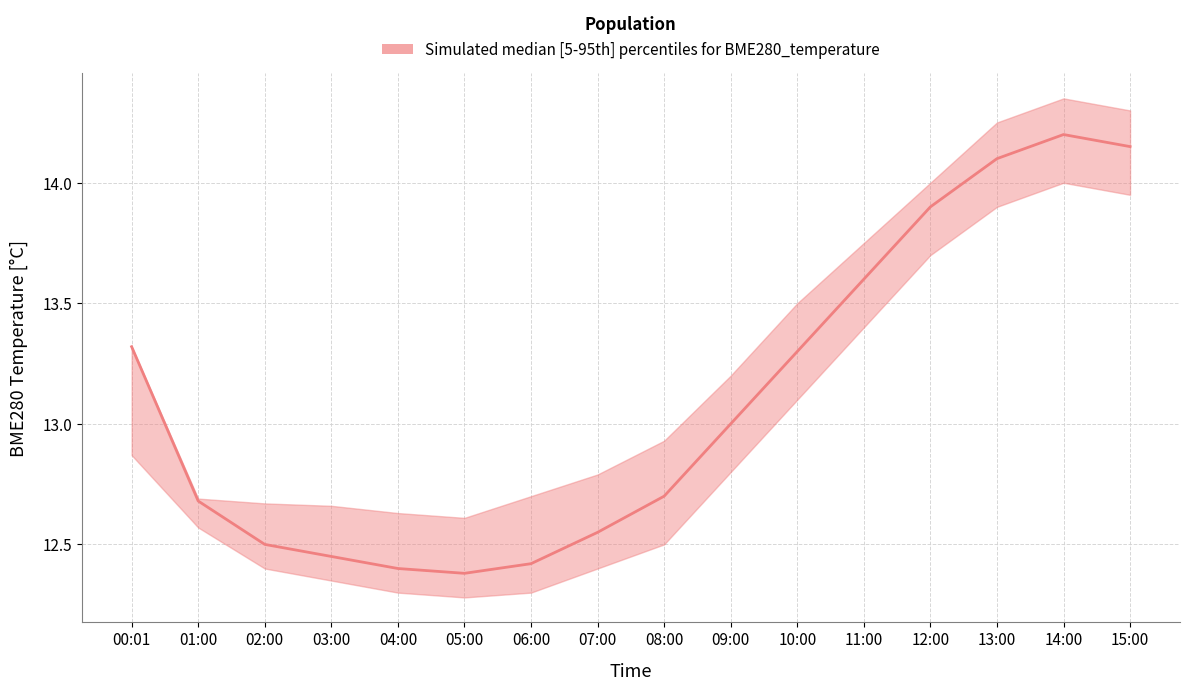

What is the value of the BME280_temperature_lower point at the 16th from the left?

13.9